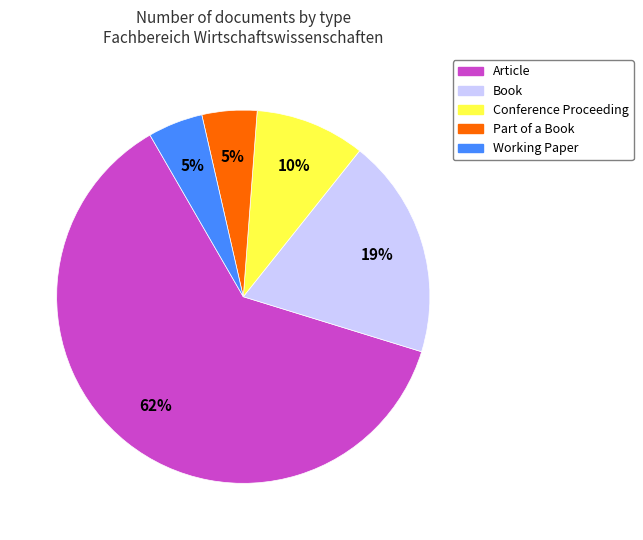

How many slices are in this pie chart?

5